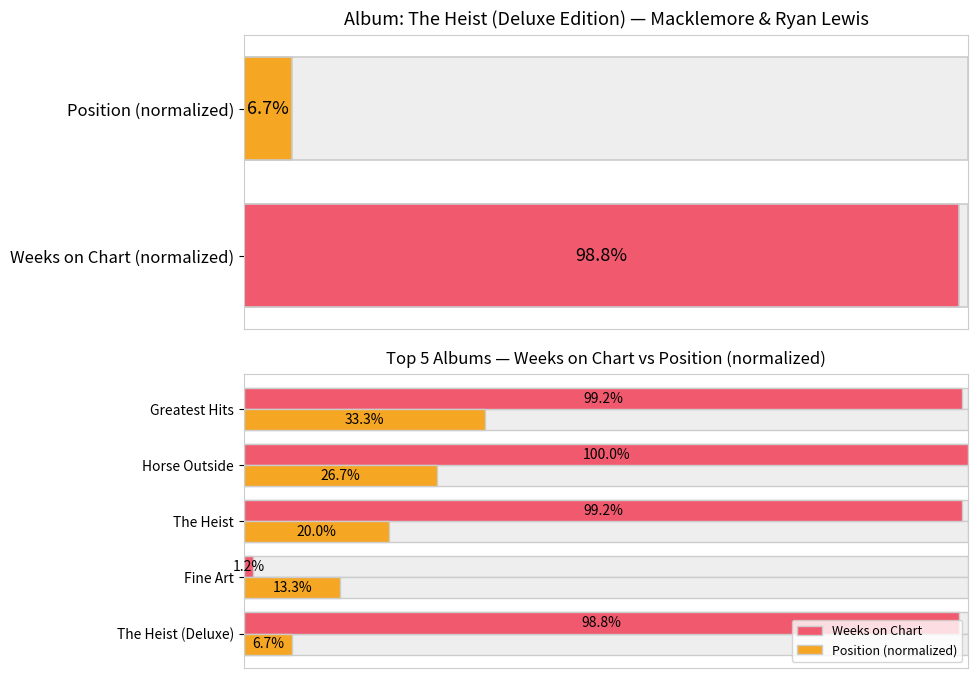

True or false: Position (normalized) has a value of 20.0 at The Heist.

True